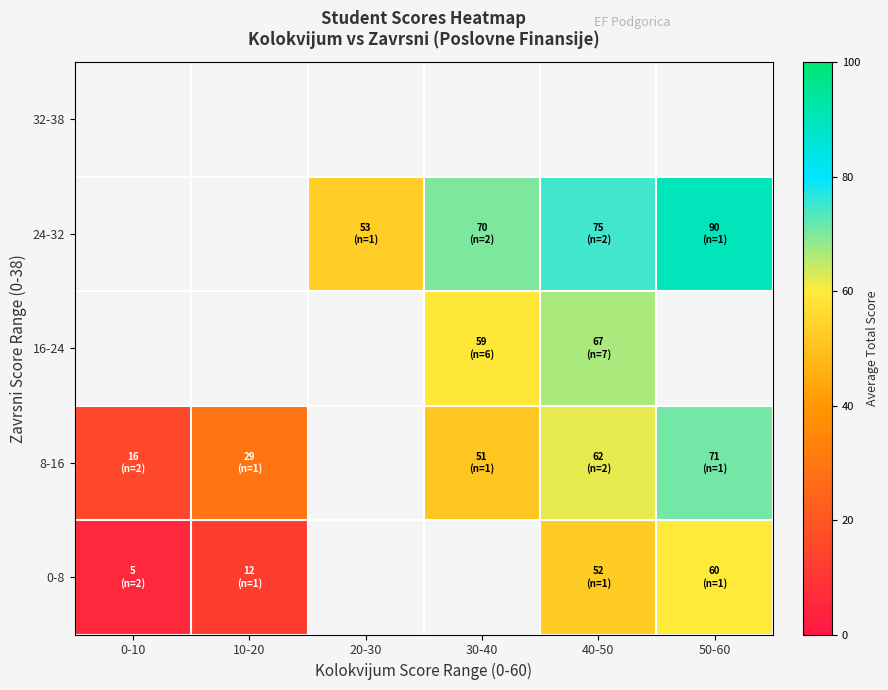

What is the minimum value for 8-16?

15.5